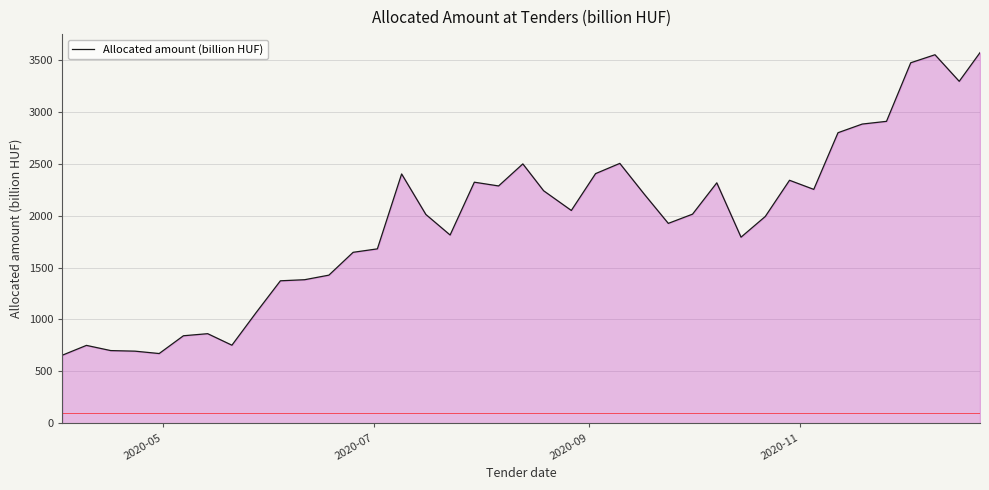

How many values are below 2013?

19